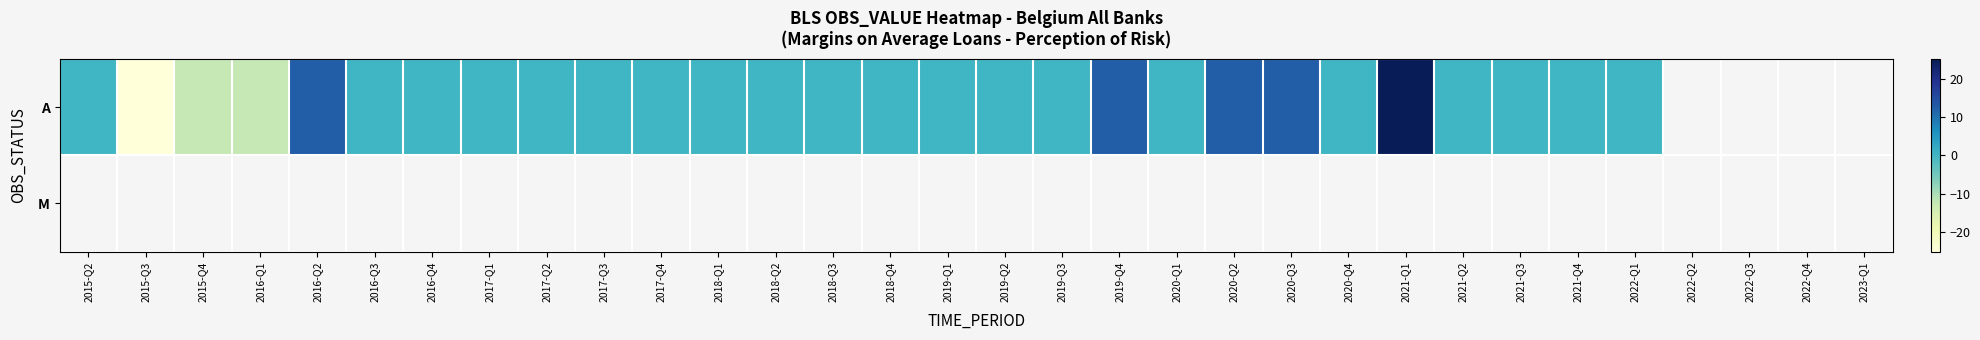

The A series shows -12.5 at 2016-Q1. True or false?

True